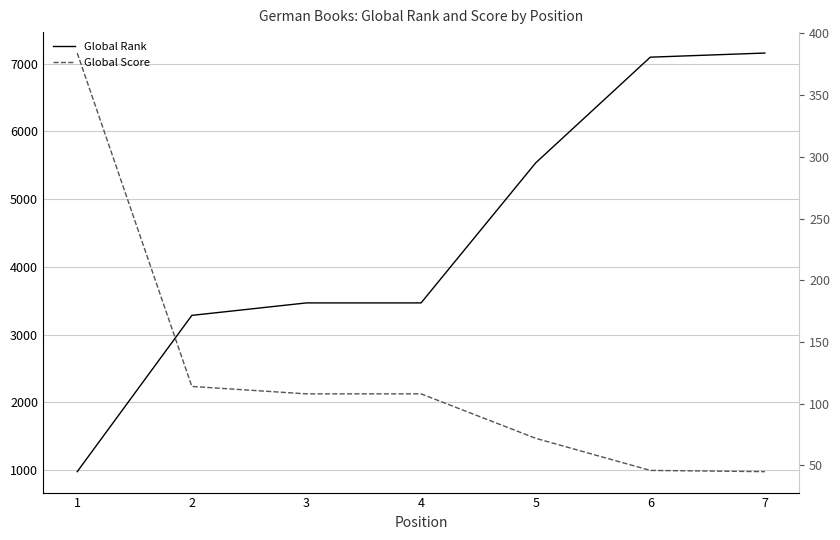

The Global Score series shows 108 at 4. True or false?

True